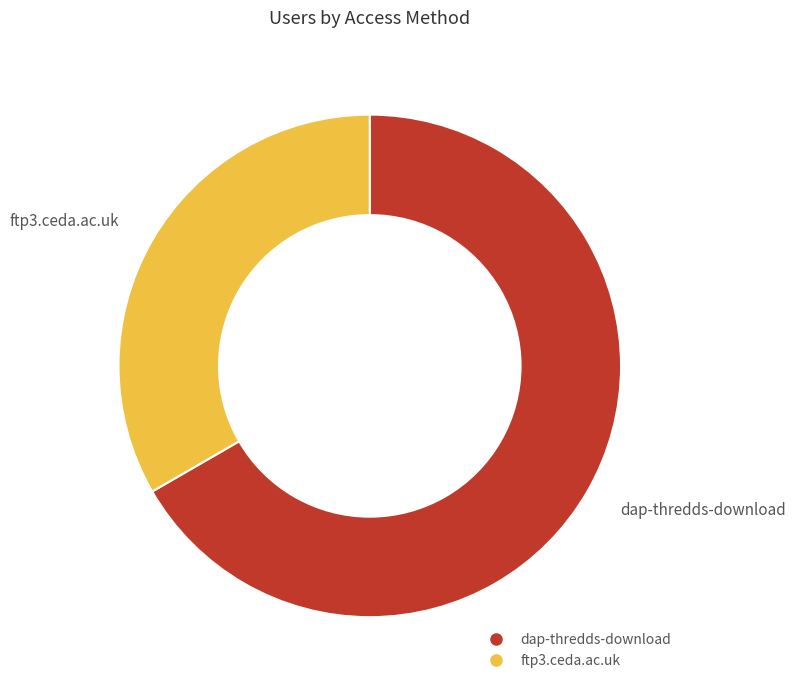

Rank the categories by value from lowest to highest.

ftp3.ceda.ac.uk, dap-thredds-download